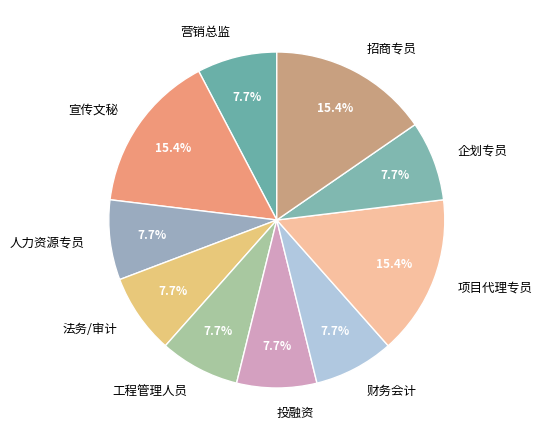

To the nearest percent, what is the average slice percentage?

10%